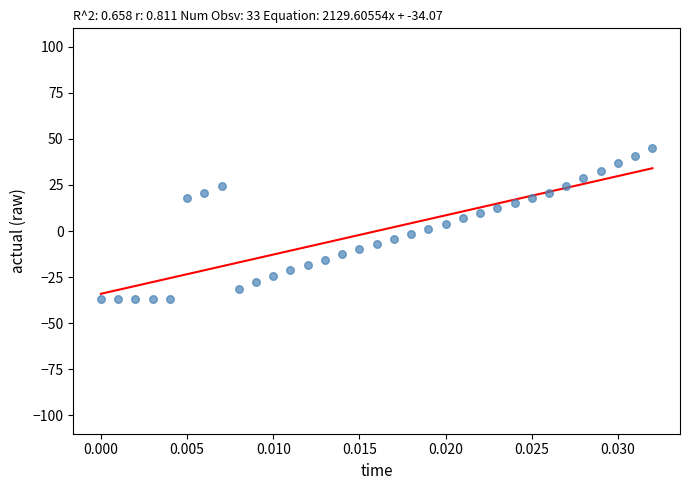

What is the range of Y values (max minus min)?

81.8